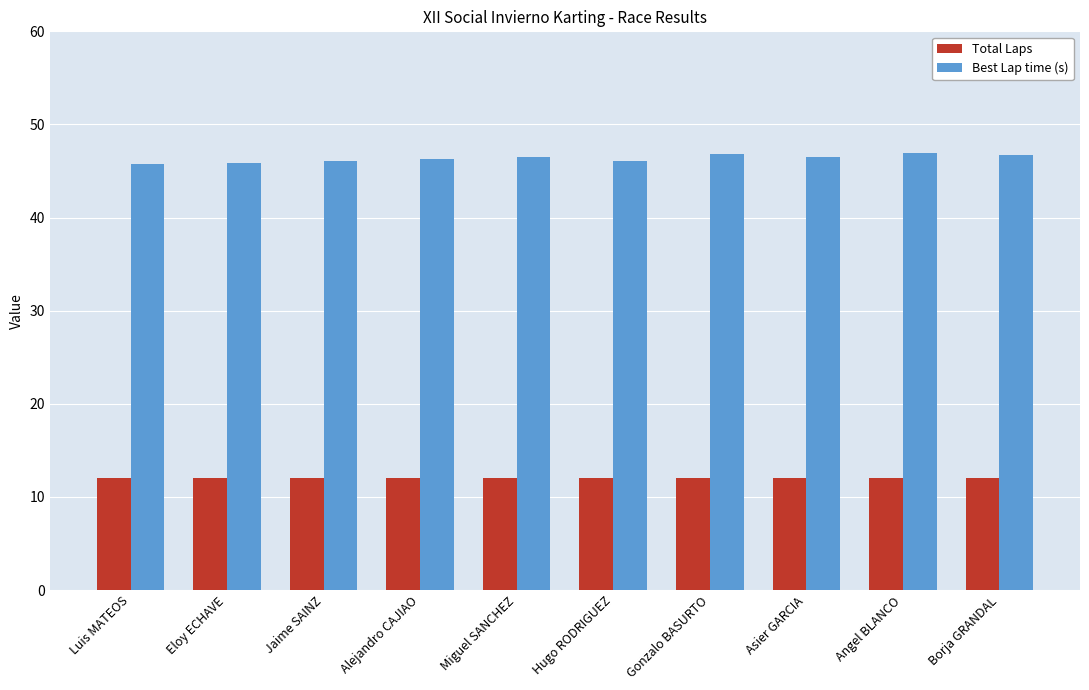

Which series has the widest spread of values?

Best Lap time (s)